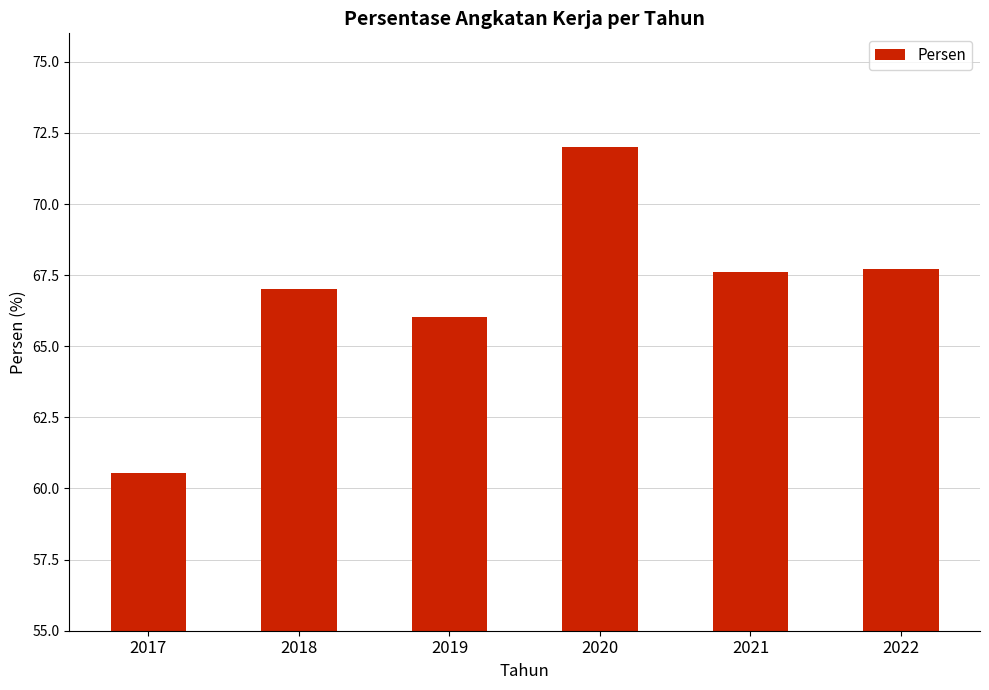

What is the difference between the maximum and second lowest values?

6.0